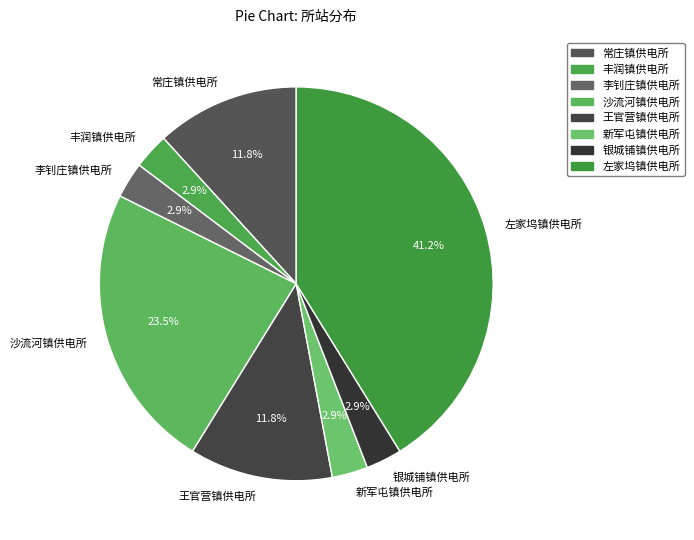

Does 银城铺镇供电所 account for over 50% of the chart?

No